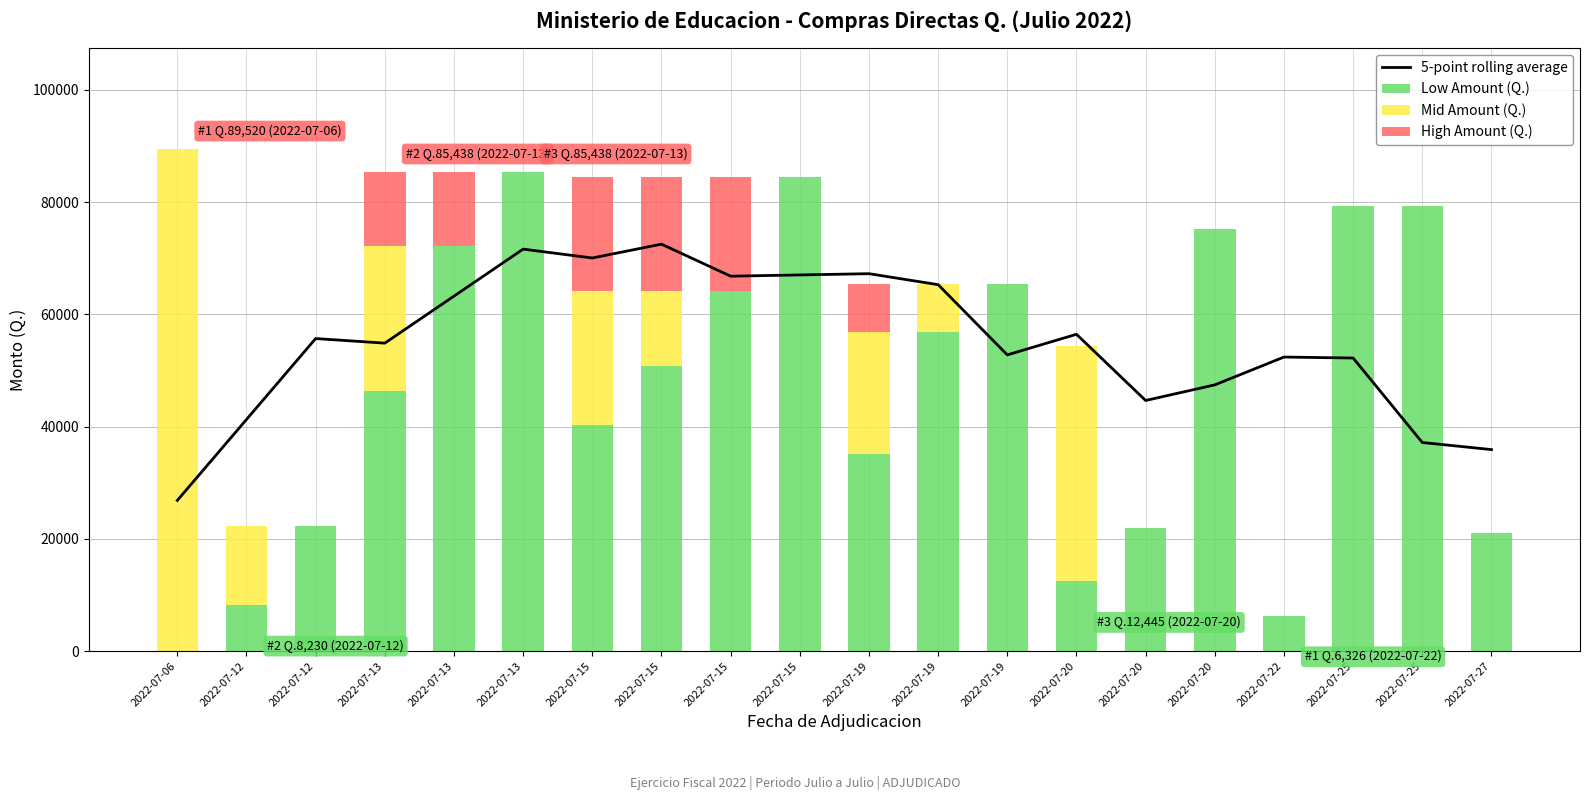

What are all the series names shown in the legend?

5-point rolling average, Low Amount (Q.), Mid Amount (Q.), High Amount (Q.)